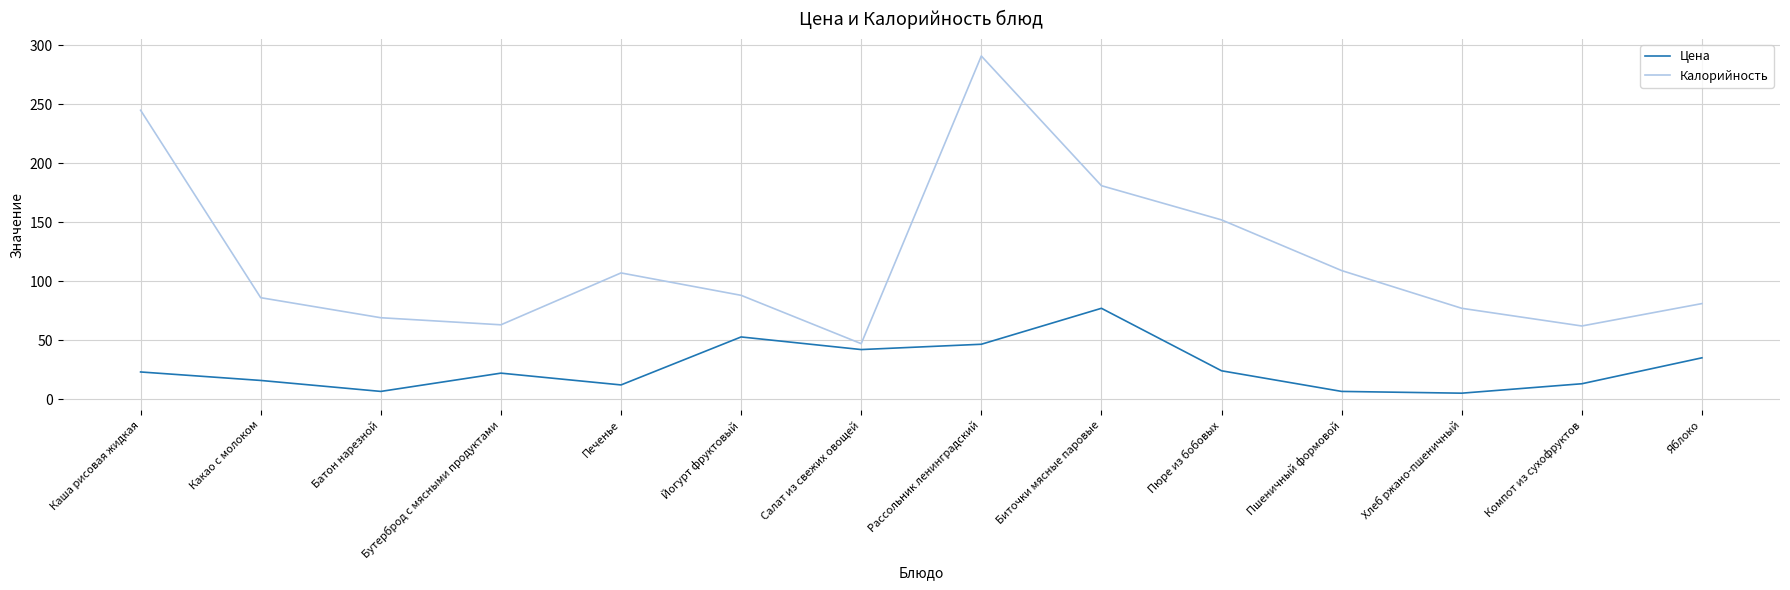

Is it true that Калорийность equals 107.0 at Печенье?

True